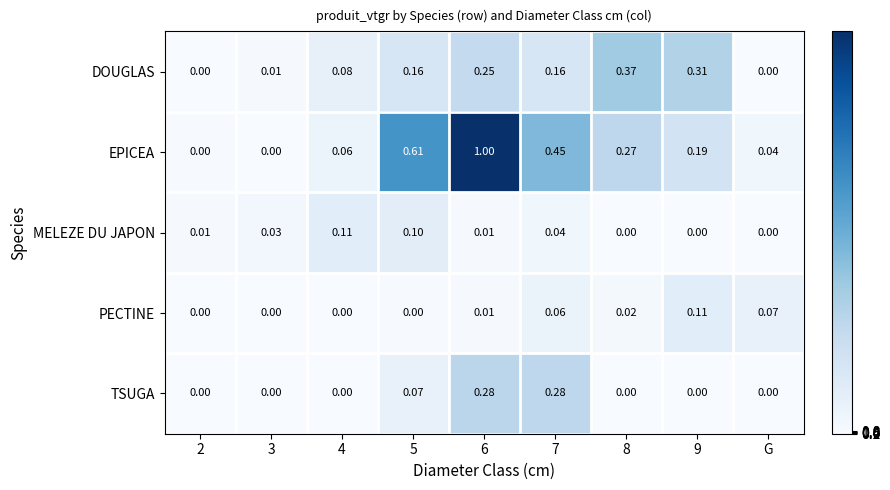

Is the value of PECTINE at 7 greater than the value of MELEZE DU JAPON at 8?

Yes